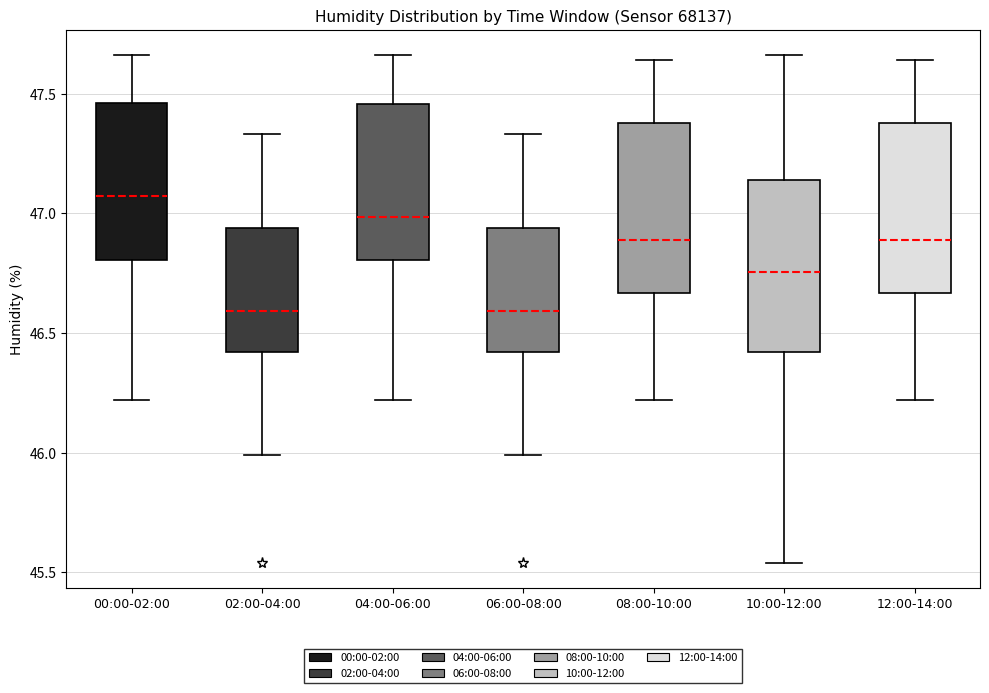

Reading left to right, read every box against the y-axis: the position of its median line, the range the box covers, and the ends of its whiskers. The values are not printed on the chart, so give them approximately, as read against the axis.

00:00-02:00: median 47.05, box 46.80 to 47.45, whiskers 46.20 to 47.65
02:00-04:00: median 46.60, box 46.40 to 46.95, whiskers 46.00 to 47.35
04:00-06:00: median 47.00, box 46.80 to 47.45, whiskers 46.20 to 47.65
06:00-08:00: median 46.60, box 46.40 to 46.95, whiskers 46.00 to 47.35
08:00-10:00: median 46.90, box 46.65 to 47.40, whiskers 46.20 to 47.65
10:00-12:00: median 46.75, box 46.40 to 47.15, whiskers 45.55 to 47.65
12:00-14:00: median 46.90, box 46.65 to 47.40, whiskers 46.20 to 47.65